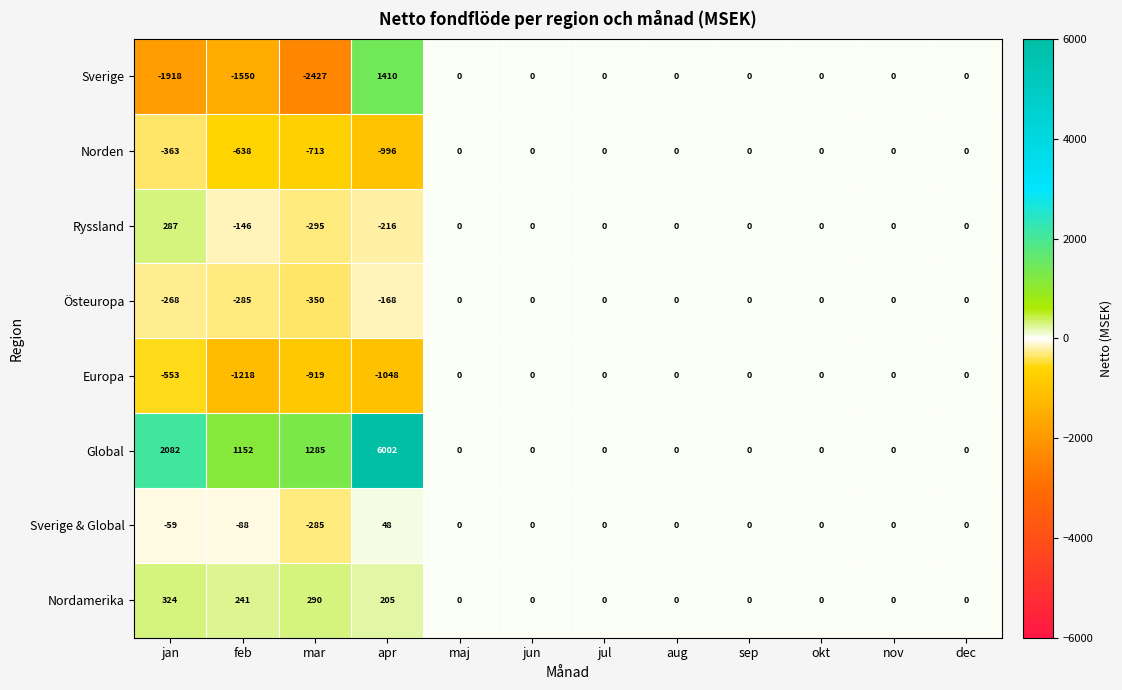

What is the greatest value displayed?

6002